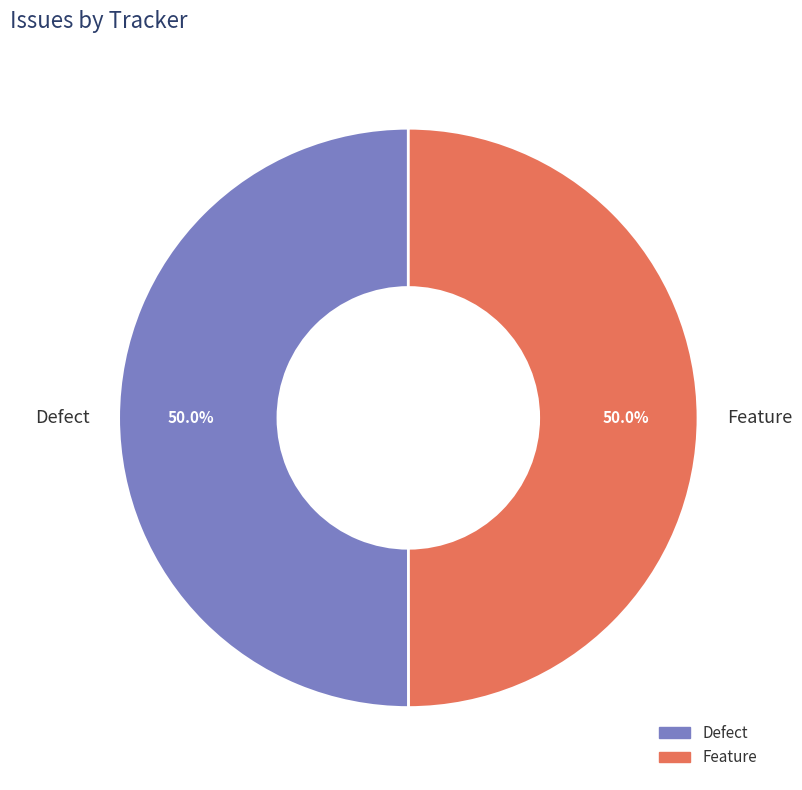

The Feature slice represents 50% of the pie. True or false?

True